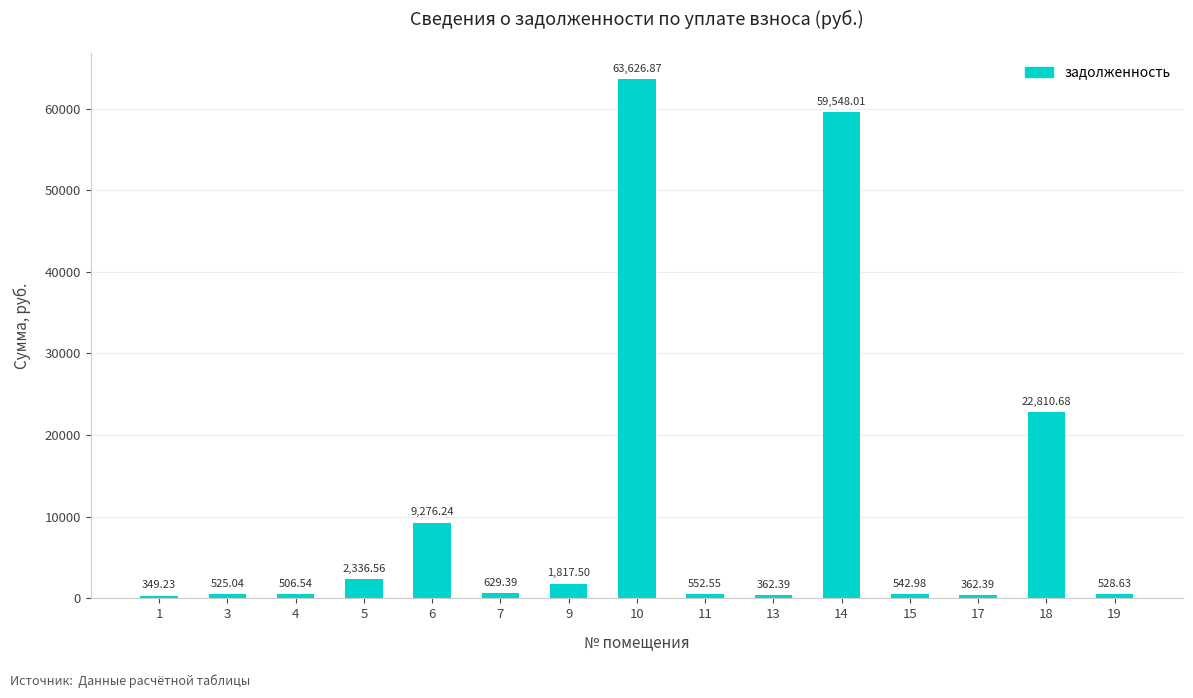

What is the change in value from 14 to 15?

-59005.0